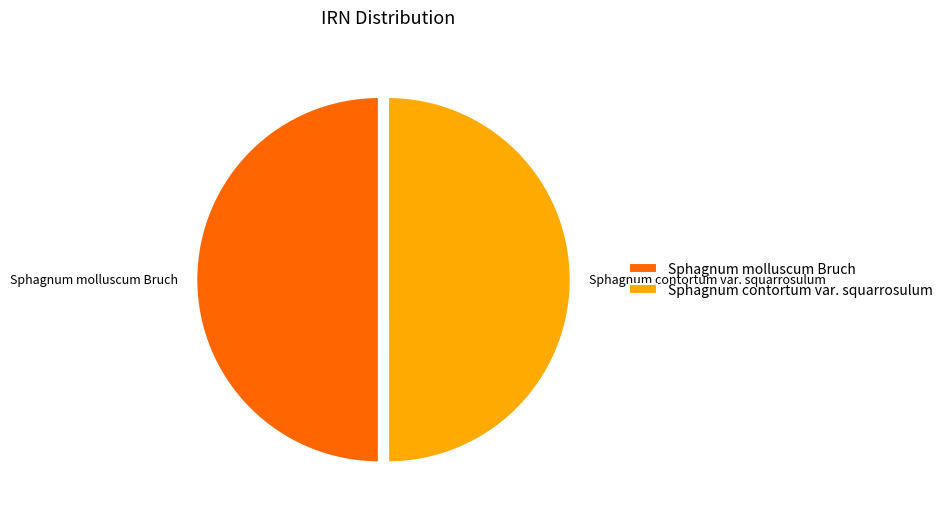

Combined, do Sphagnum contortum var. squarrosulum and Sphagnum molluscum Bruch account for over 50%?

Yes